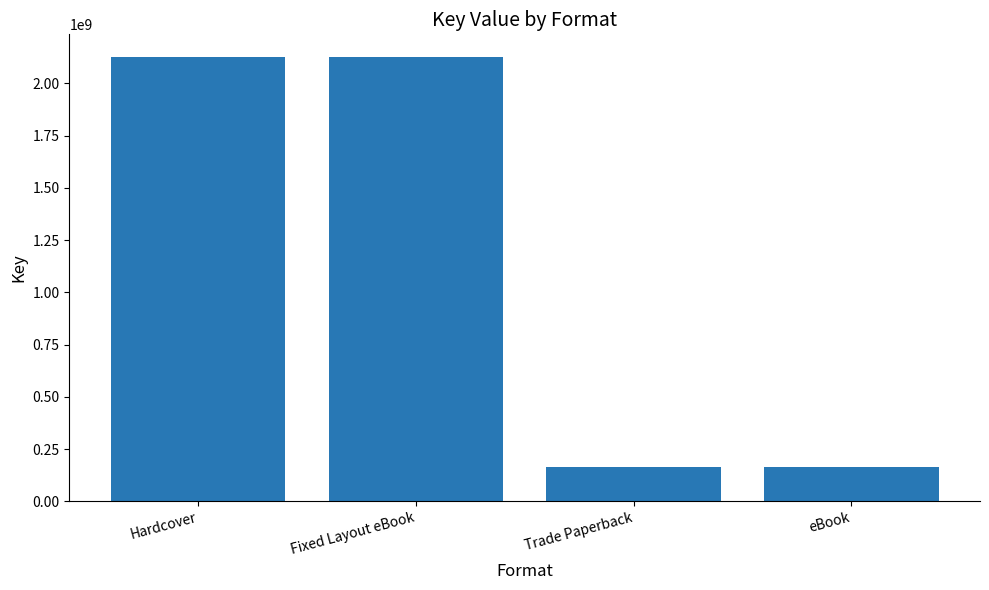

What is the difference between the values at Trade Paperback and Fixed Layout eBook?

1966913641